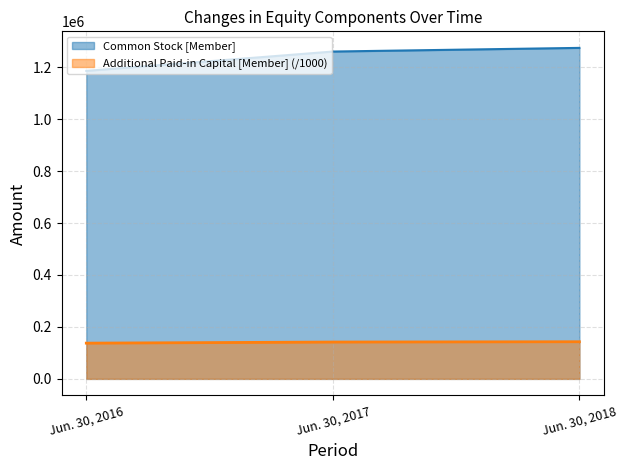

Rank the categories by Common Stock [Member] value from highest to lowest.

Jun. 30, 2018, Jun. 30, 2017, Jun. 30, 2016